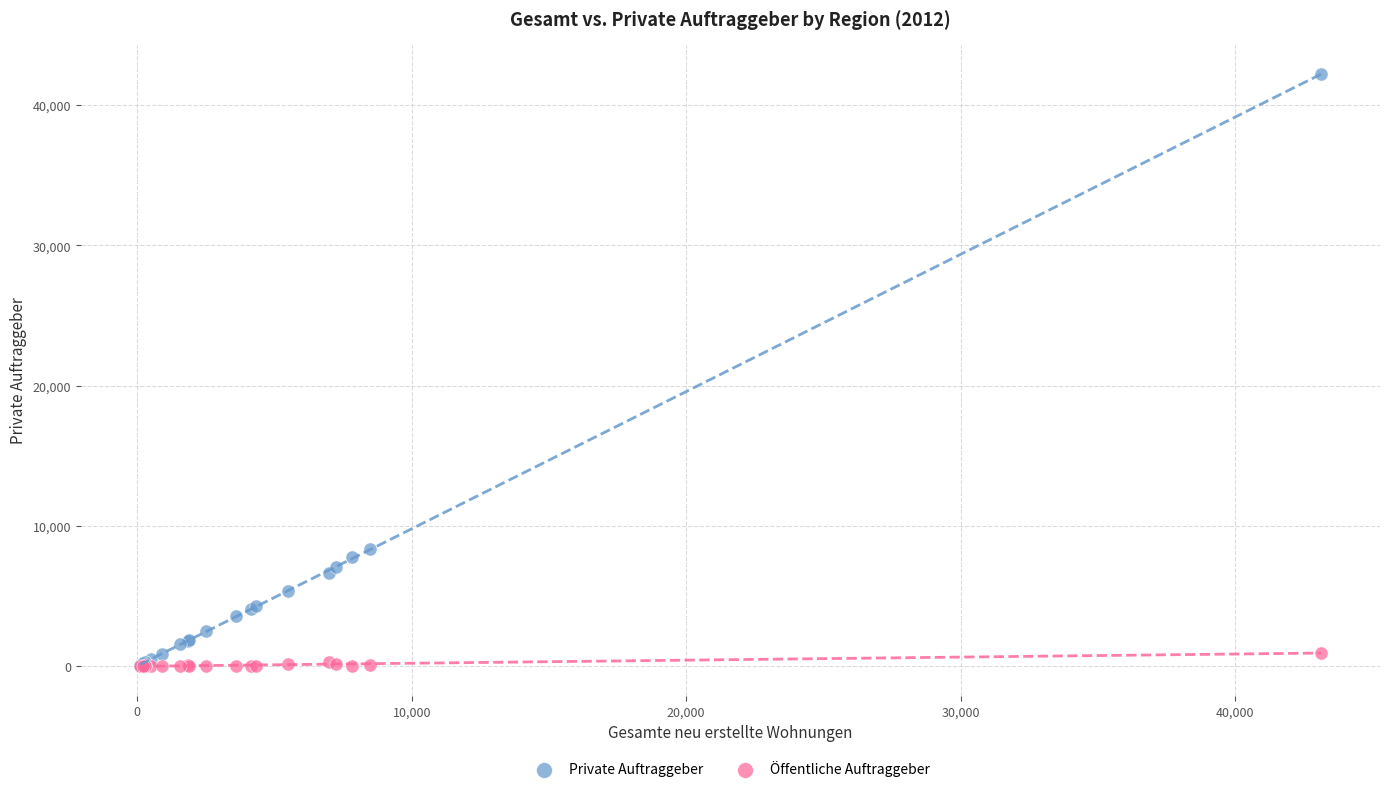

In the Private Auftraggeber series, what Y value is closest to 21138?

8381